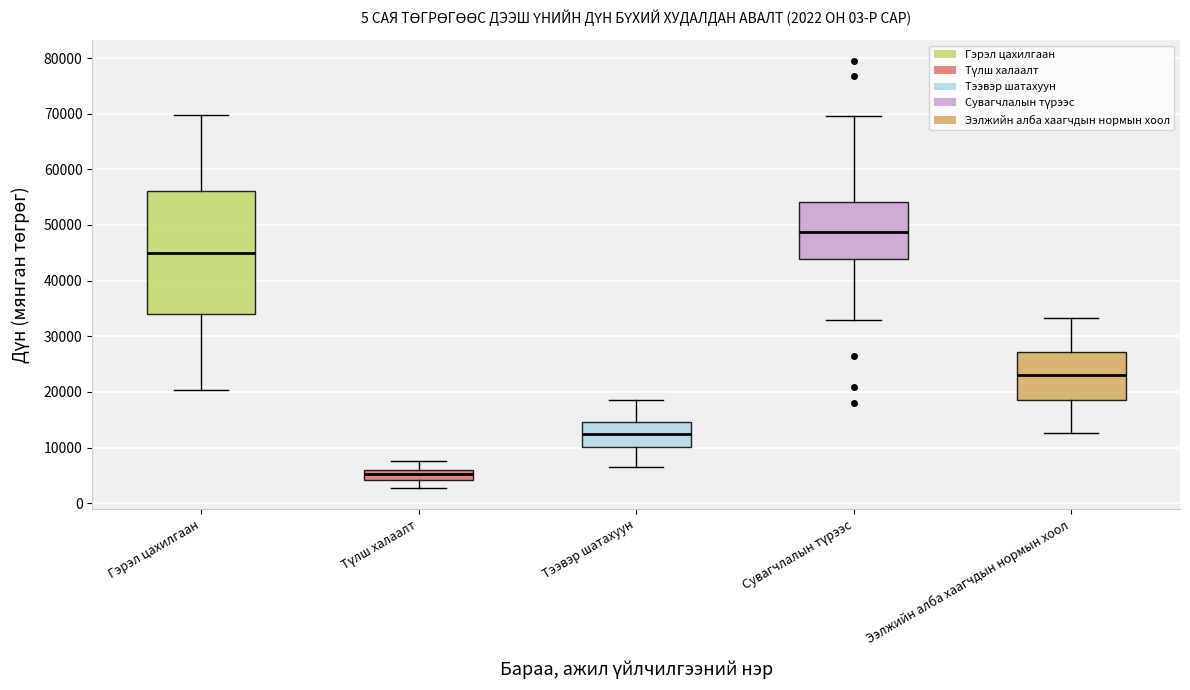

Which box's median line is the highest?

Сувагчлалын түрээс